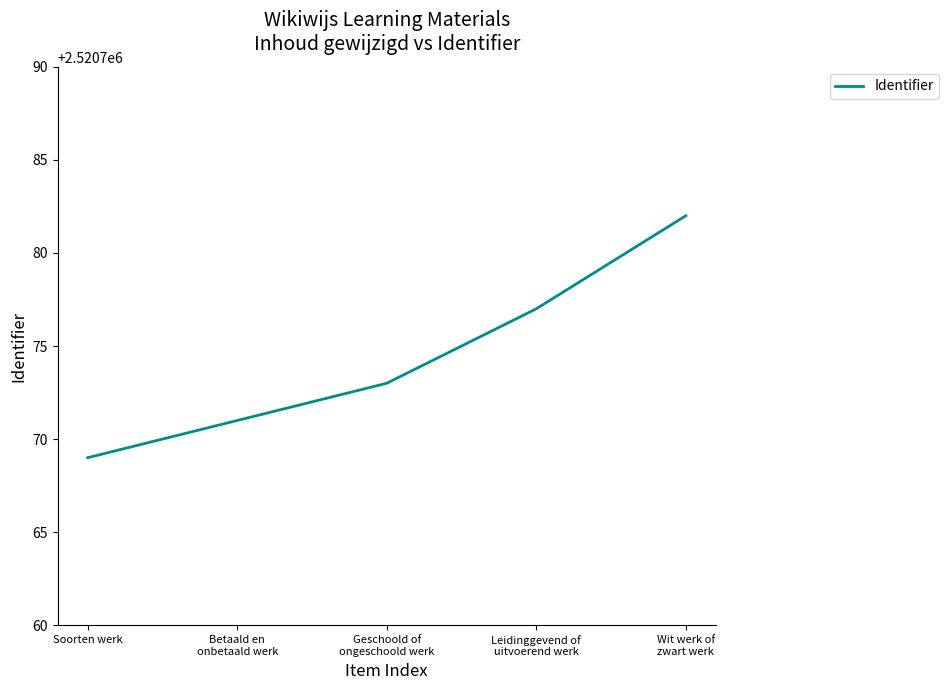

What position from the left is Soorten werk?

1